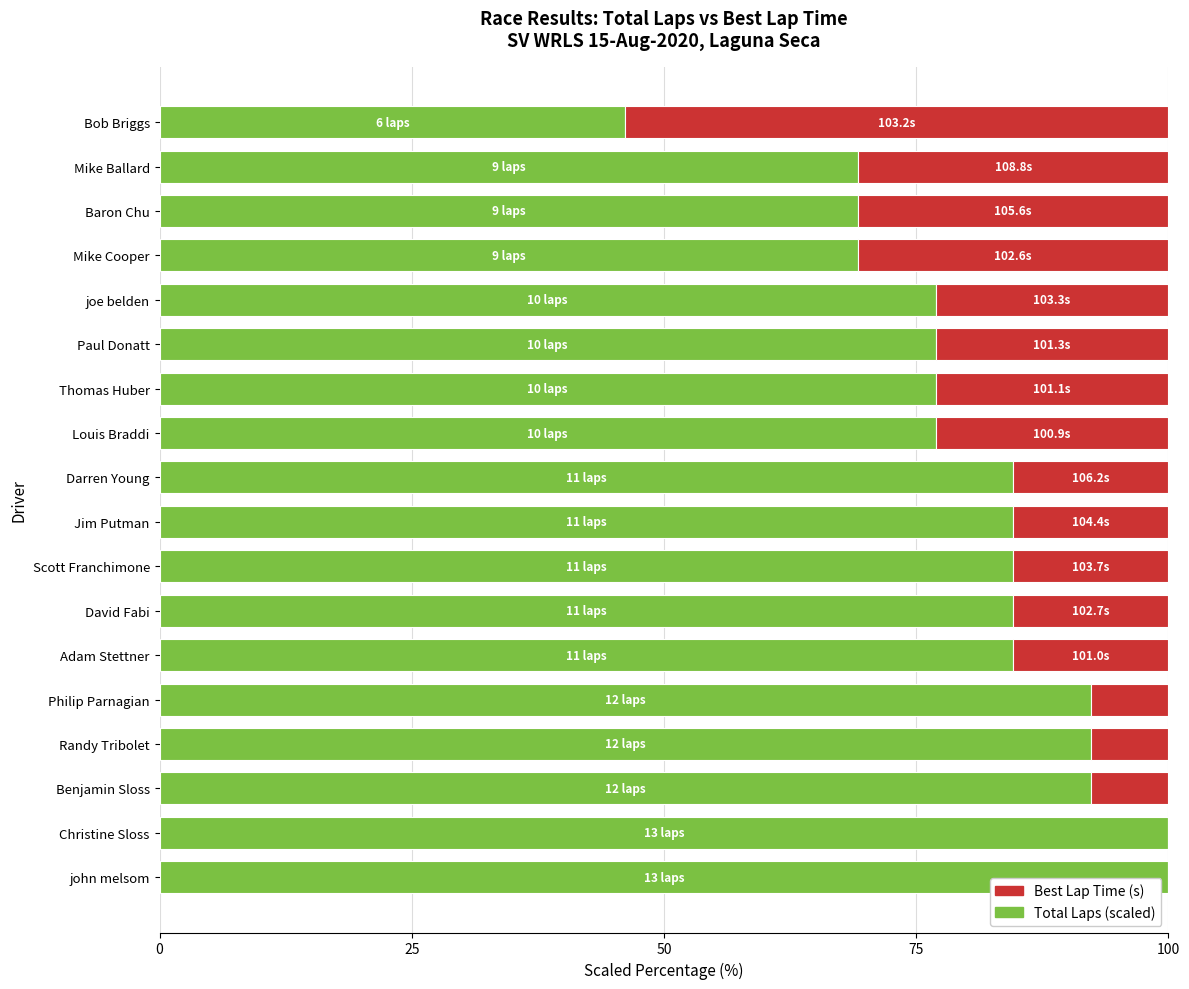

What is the total value across all series at john melsom?

100.0